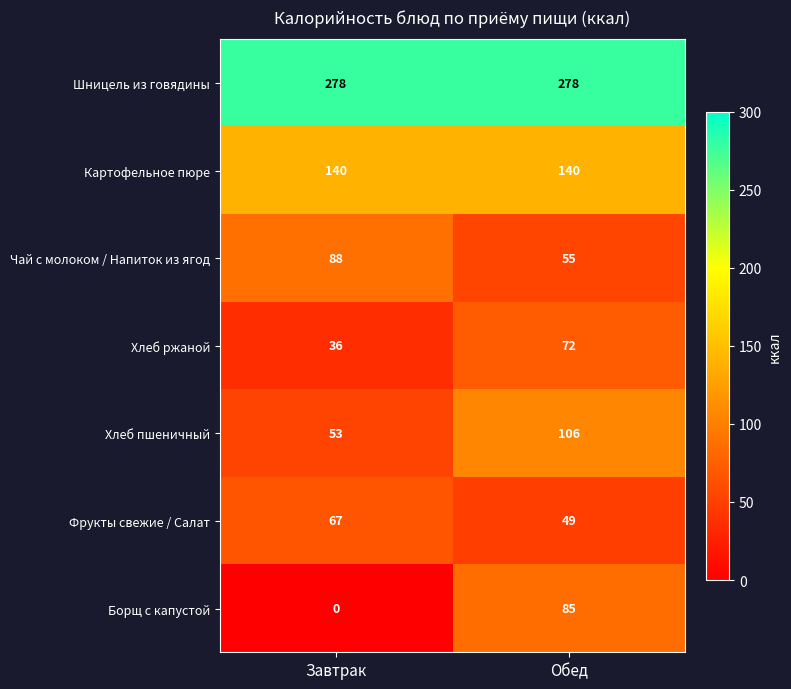

Which label corresponds to the smallest value in the chart?

Завтрак